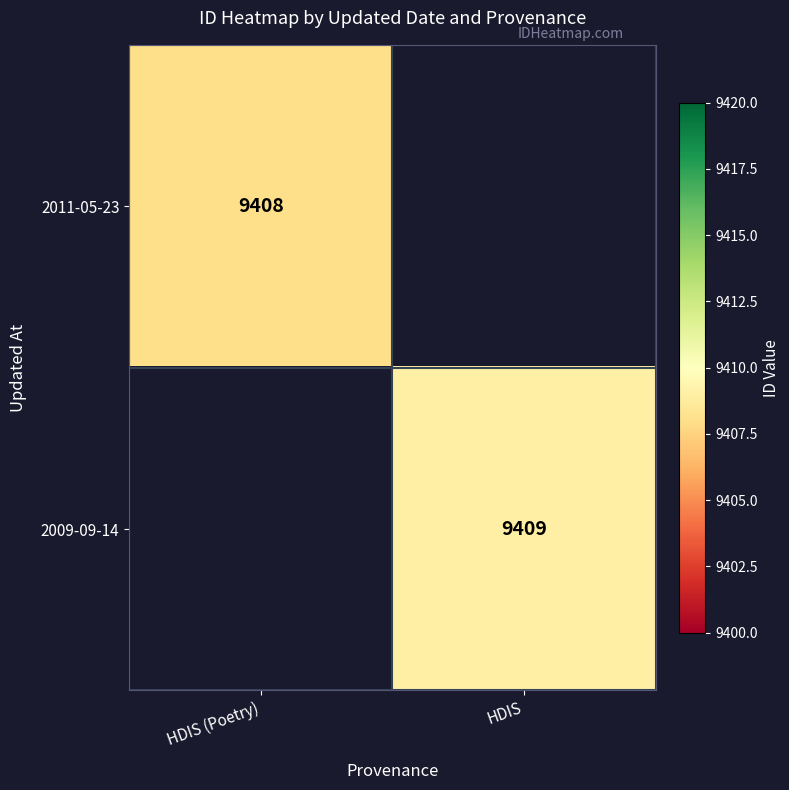

The 2011-05-23 series shows 16413 at HDIS (Poetry). True or false?

False